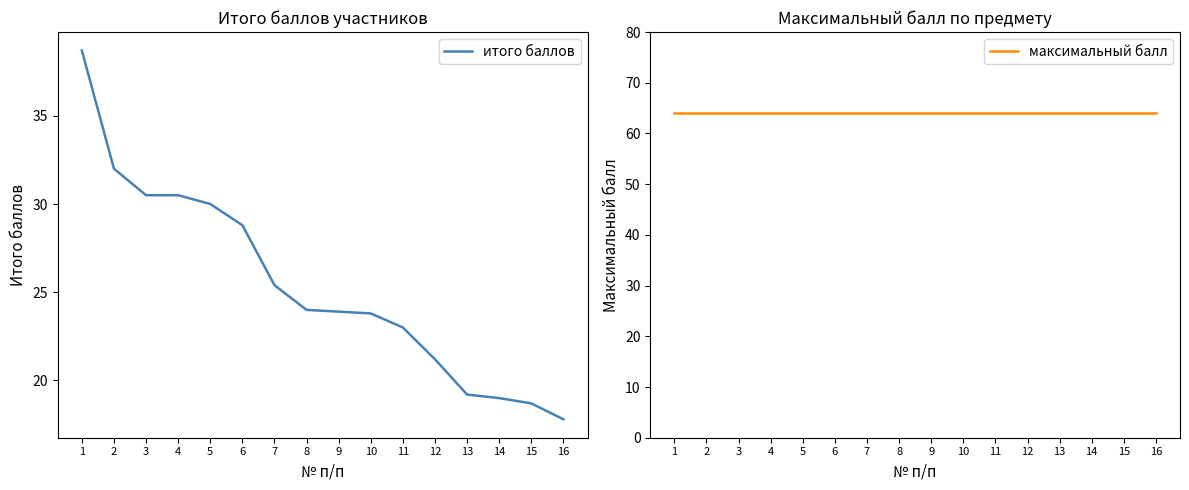

Which category has the highest value in the итого баллов series?

1